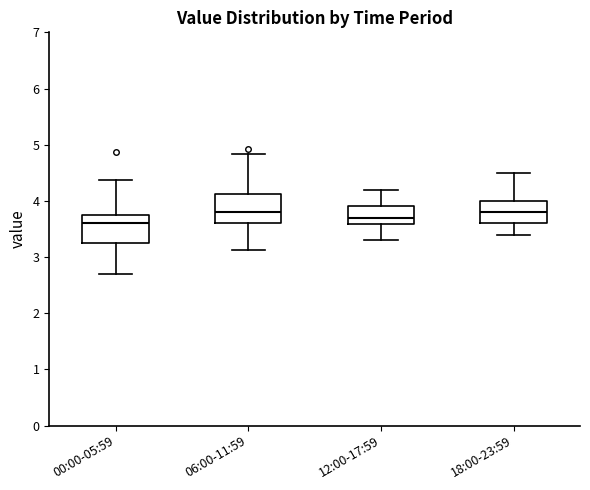

Where is the upper edge of the box for 00:00-05:59 on the y-axis? The values are not printed on the chart, so give them approximately, as read against the axis.

3.7